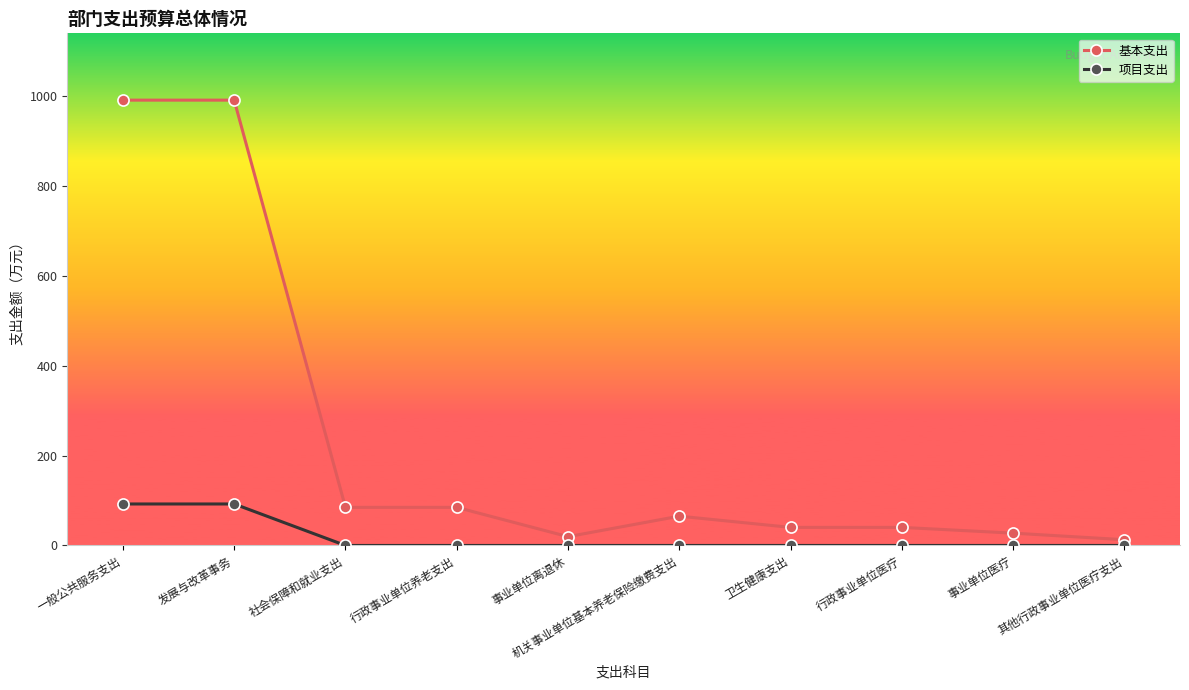

Count the number of data series in this chart.

2